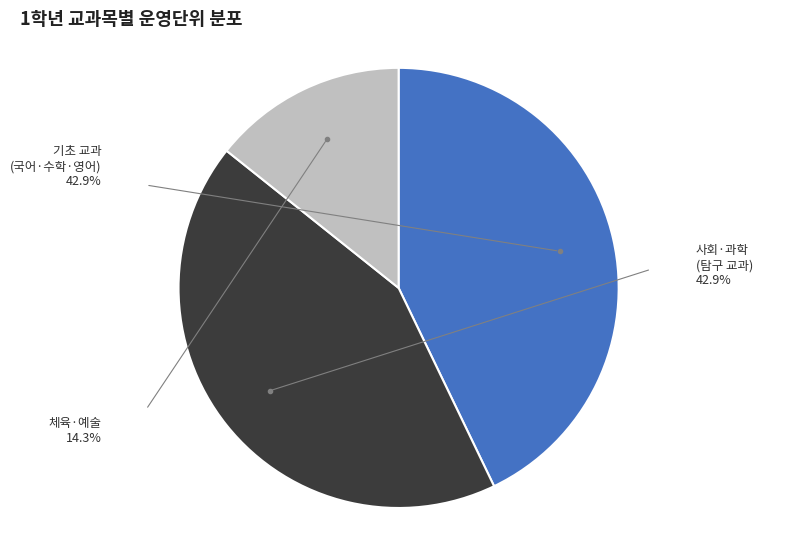

Is there any slice that represents more than half of the pie?

No